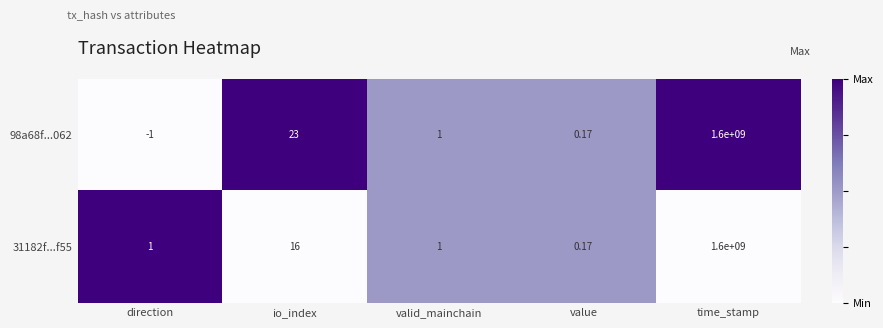

Is the value of 31182f...f55 at value greater than the value of 98a68f...062 at valid_mainchain?

No